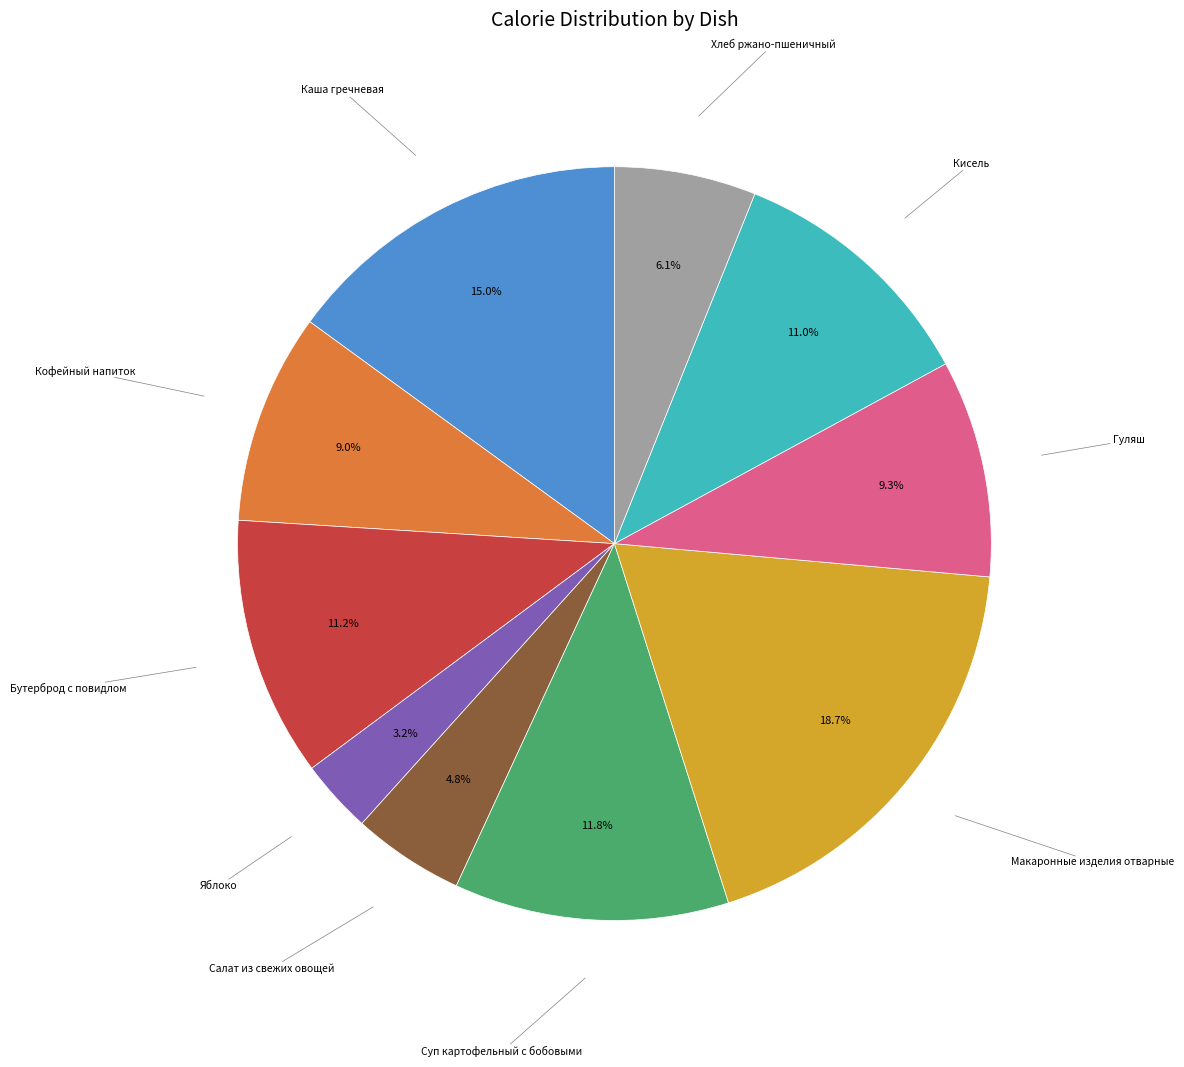

Approximately how many times larger is the value at Кисель compared to Бутерброд с повидлом?

1.0